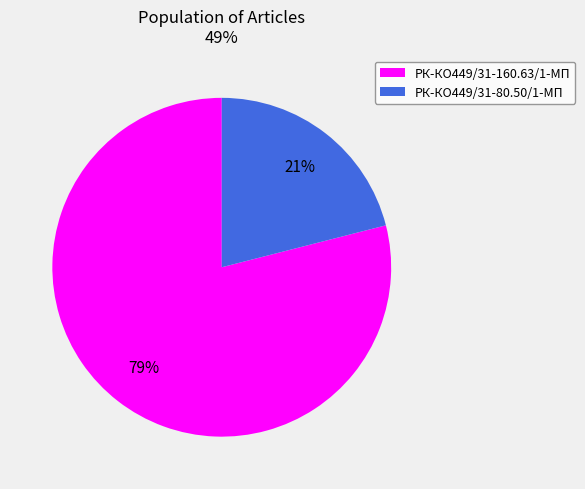

To the nearest percent, what is the average slice percentage?

50%